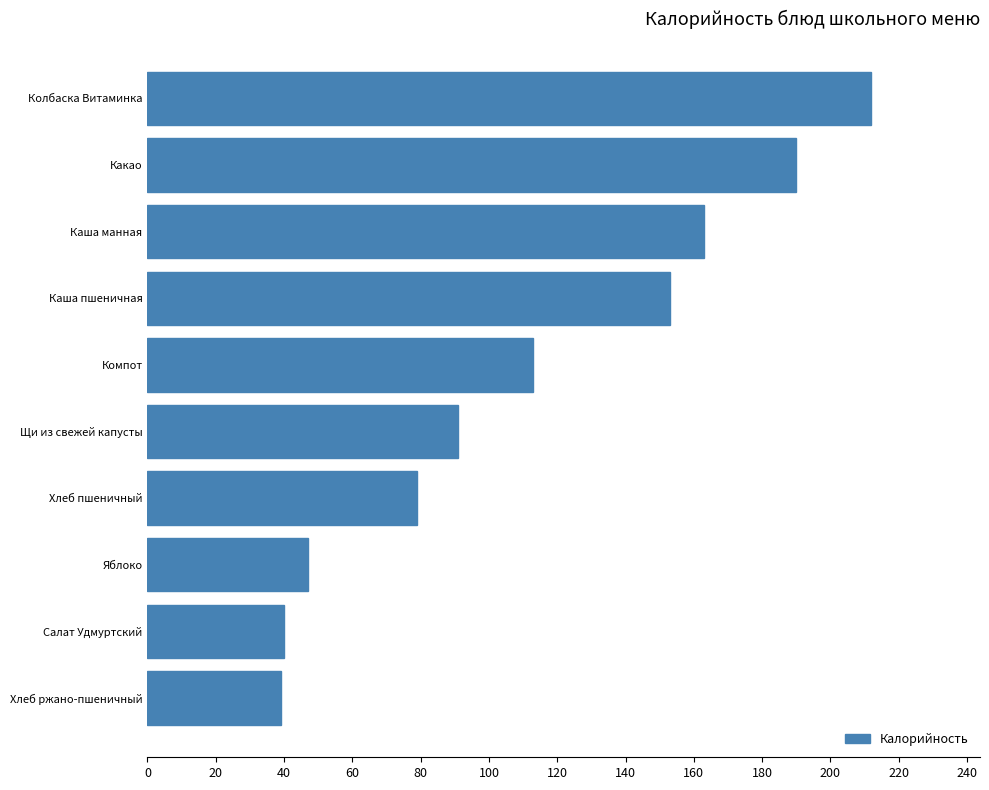

Reading top to bottom, list all the values displayed in this chart.

212	190	163	153	113	91	79	47	40	39